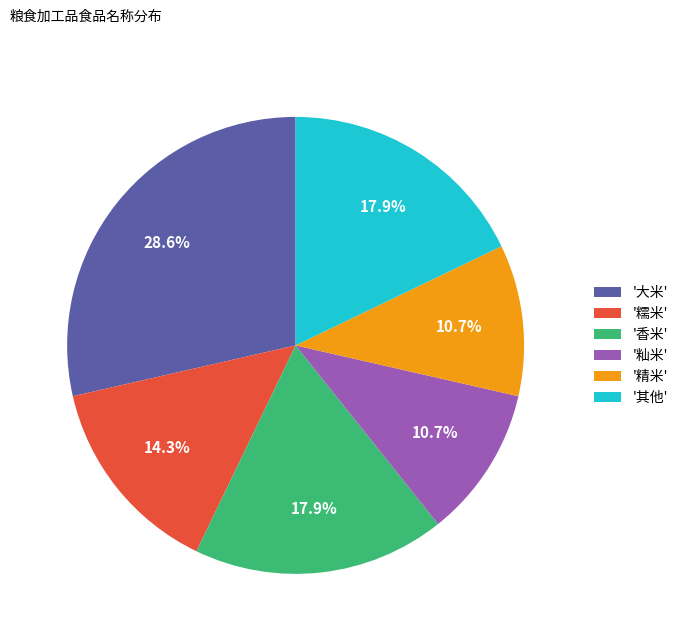

How much of the chart is everything except '其他'?

82.1%